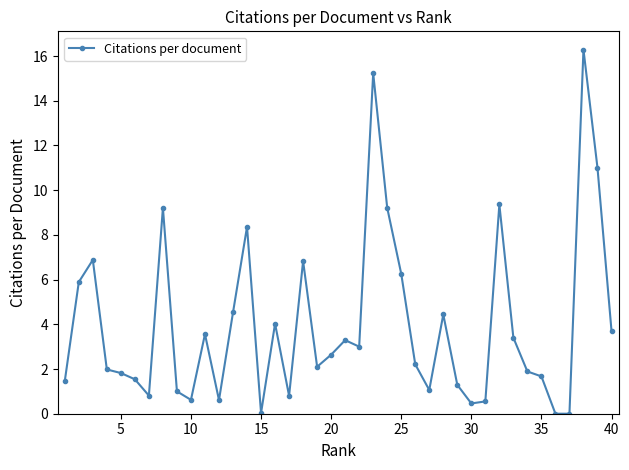

What is the greatest value displayed?

16.3